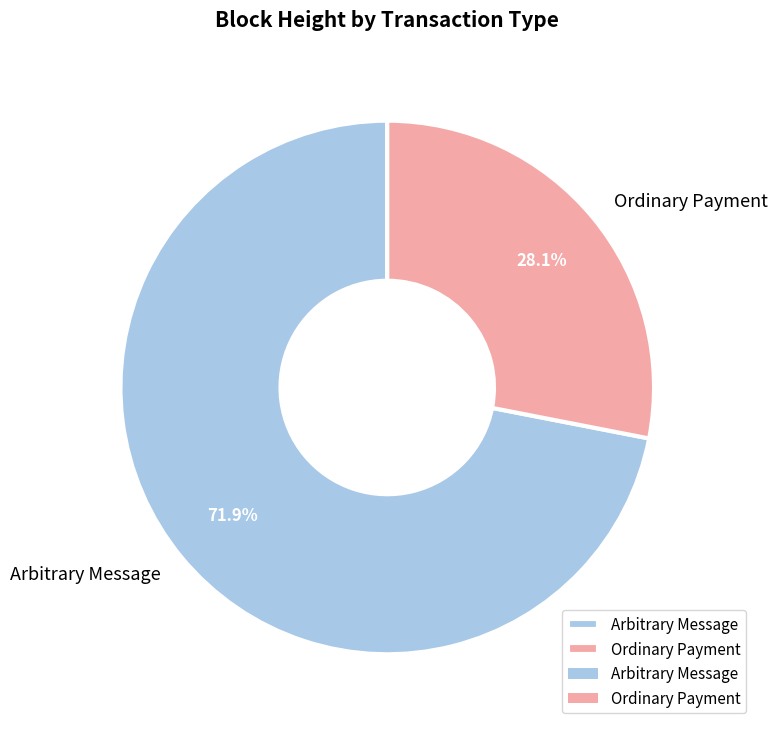

What is the ratio of the value at Ordinary Payment to the value at Arbitrary Message?

0.4